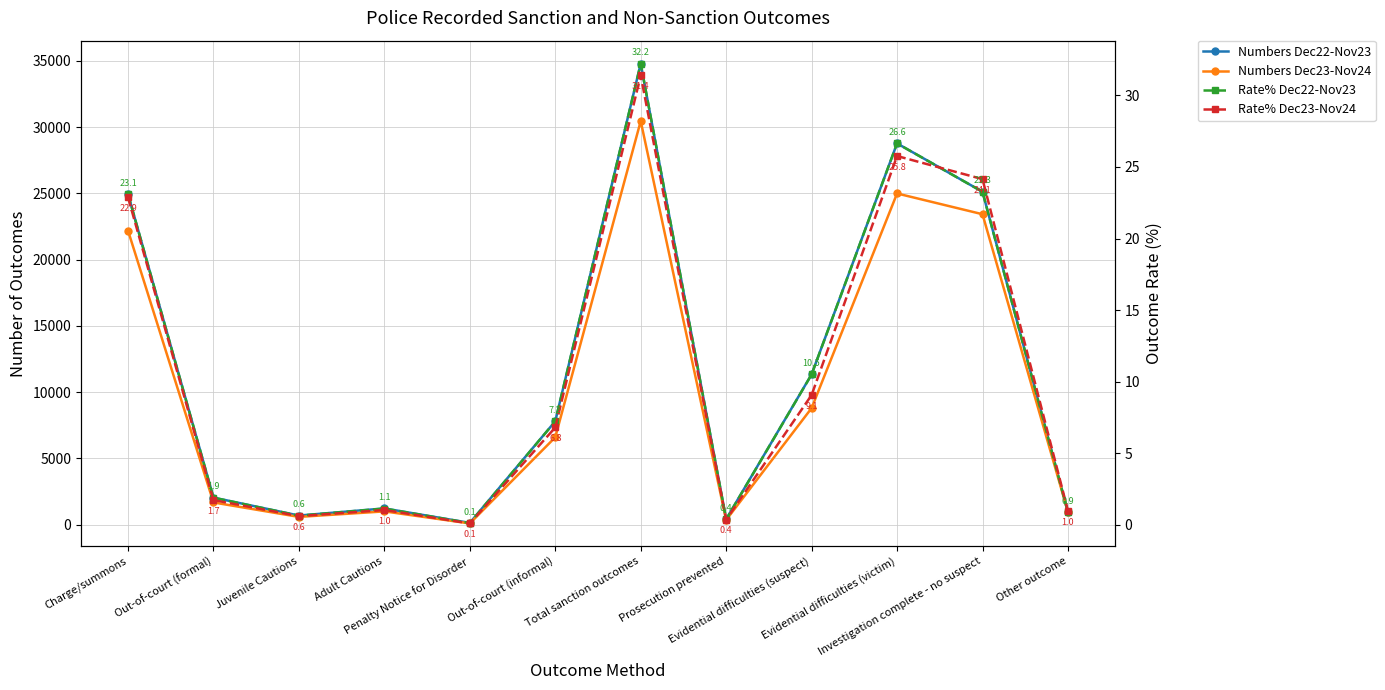

At which label does Numbers Dec23-Nov24 first exceed 6593?

Charge/summons